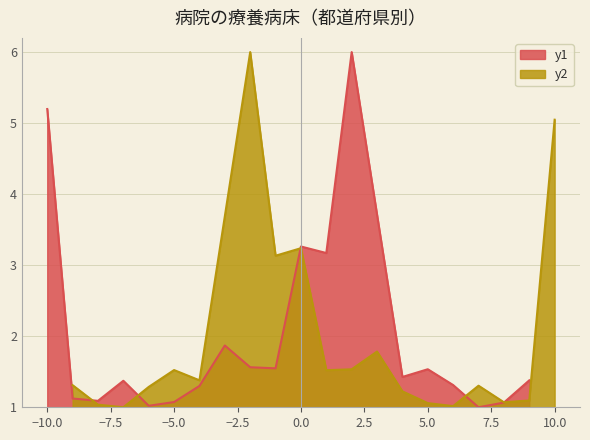

How many lines are shown in the chart?

2